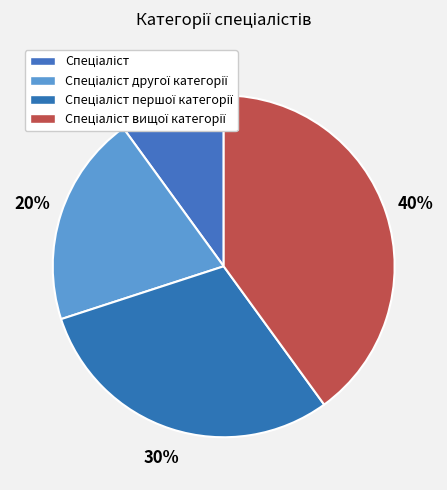

Count the number of slices in the pie.

4